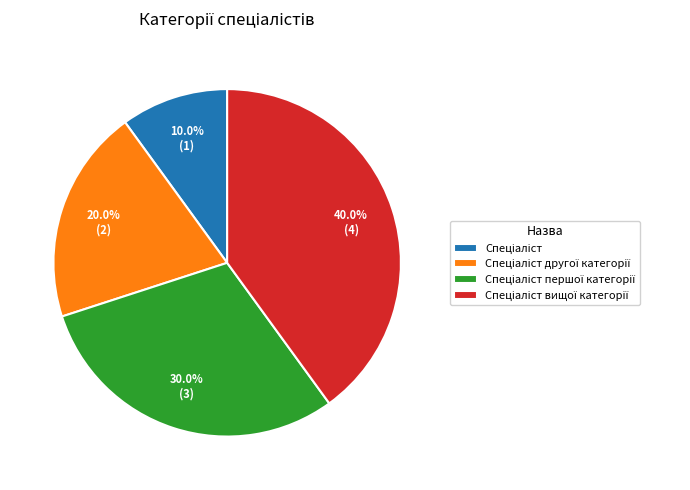

Is there a majority slice in this chart?

No